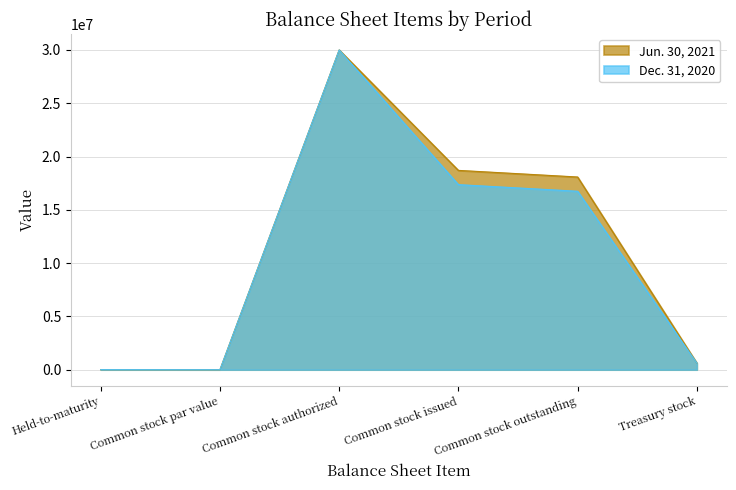

True or false: Jun. 30, 2021 has a value of 30000000 at Common stock authorized.

True